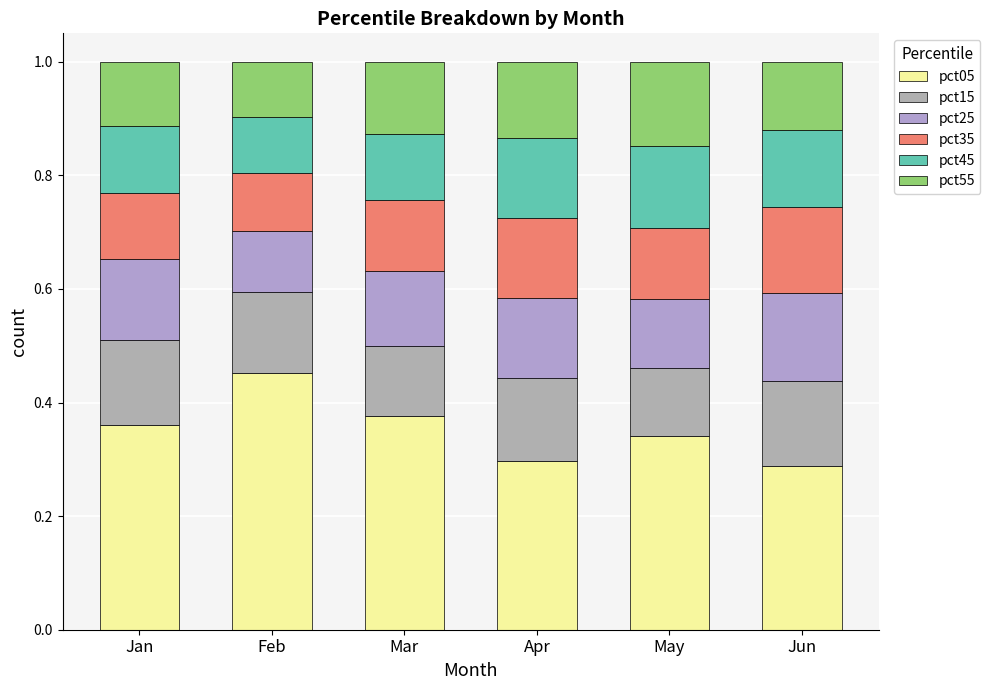

What is the value of the pct05 bar at the 3rd from the left?

0.4